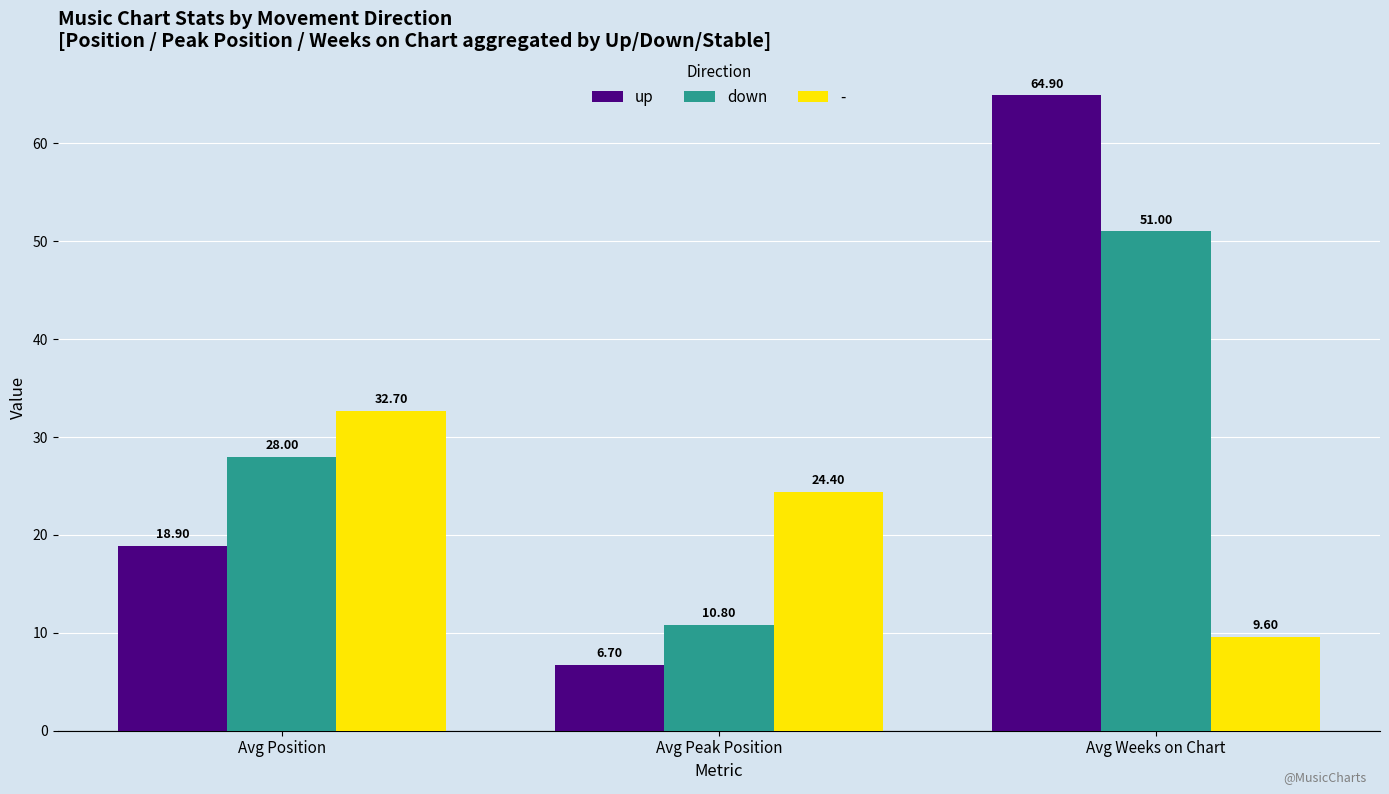

What is the sum of the down values at Avg Position and Avg Peak Position?

38.8